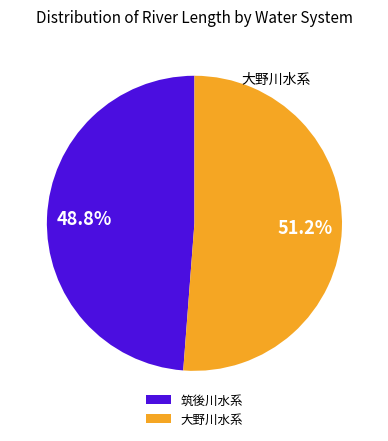

Which has a higher value, 筑後川水系 or 大野川水系?

大野川水系